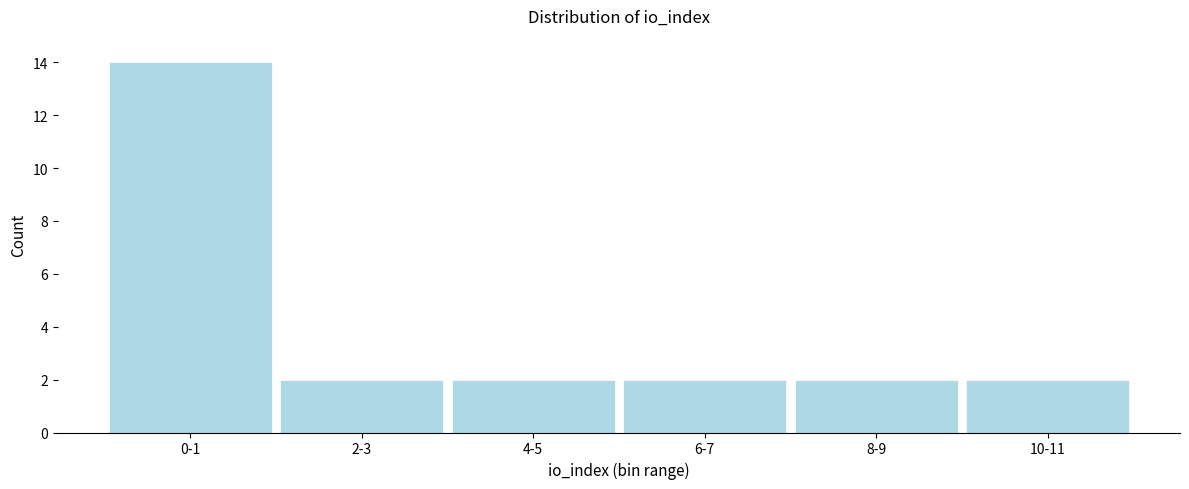

Reading left to right, extract all data points from this chart.

14	2	2	2	2	2